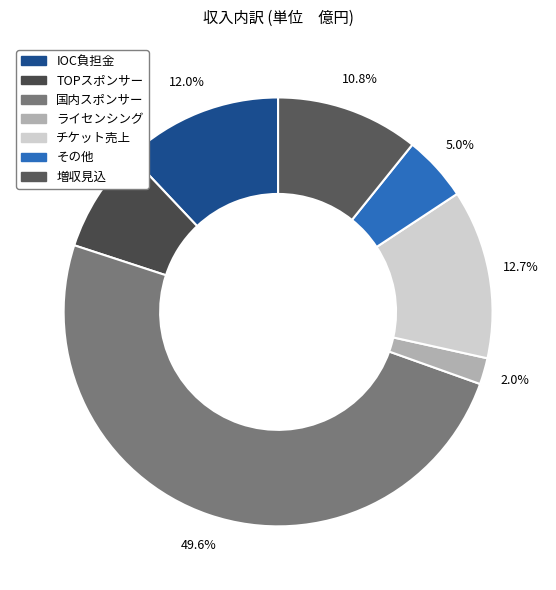

Does チケット売上 represent more than half of the total?

No